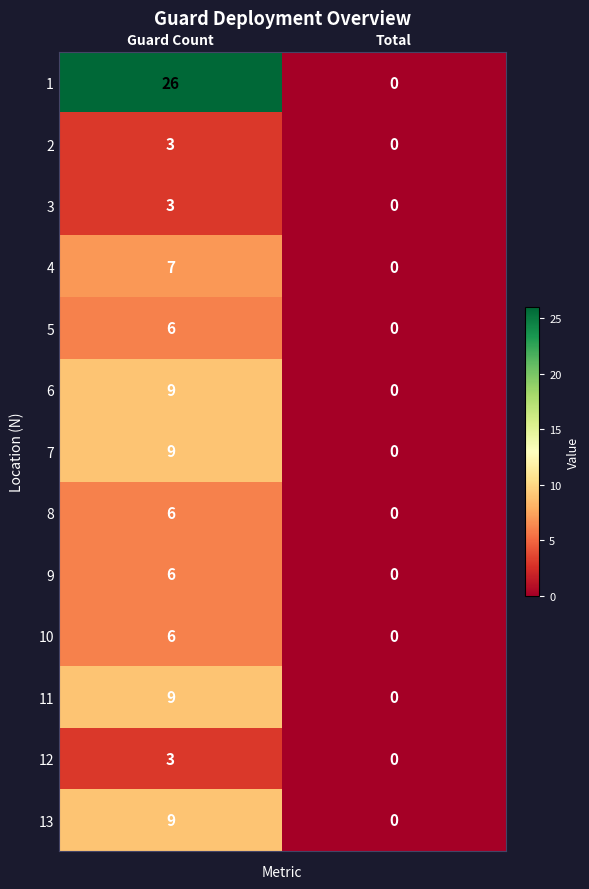

Reading right to left, list all the values displayed in this chart.

1: Total=0	Guard Count=26
2: Total=0	Guard Count=3
3: Total=0	Guard Count=3
4: Total=0	Guard Count=7
5: Total=0	Guard Count=6
6: Total=0	Guard Count=9
7: Total=0	Guard Count=9
8: Total=0	Guard Count=6
9: Total=0	Guard Count=6
10: Total=0	Guard Count=6
11: Total=0	Guard Count=9
12: Total=0	Guard Count=3
13: Total=0	Guard Count=9